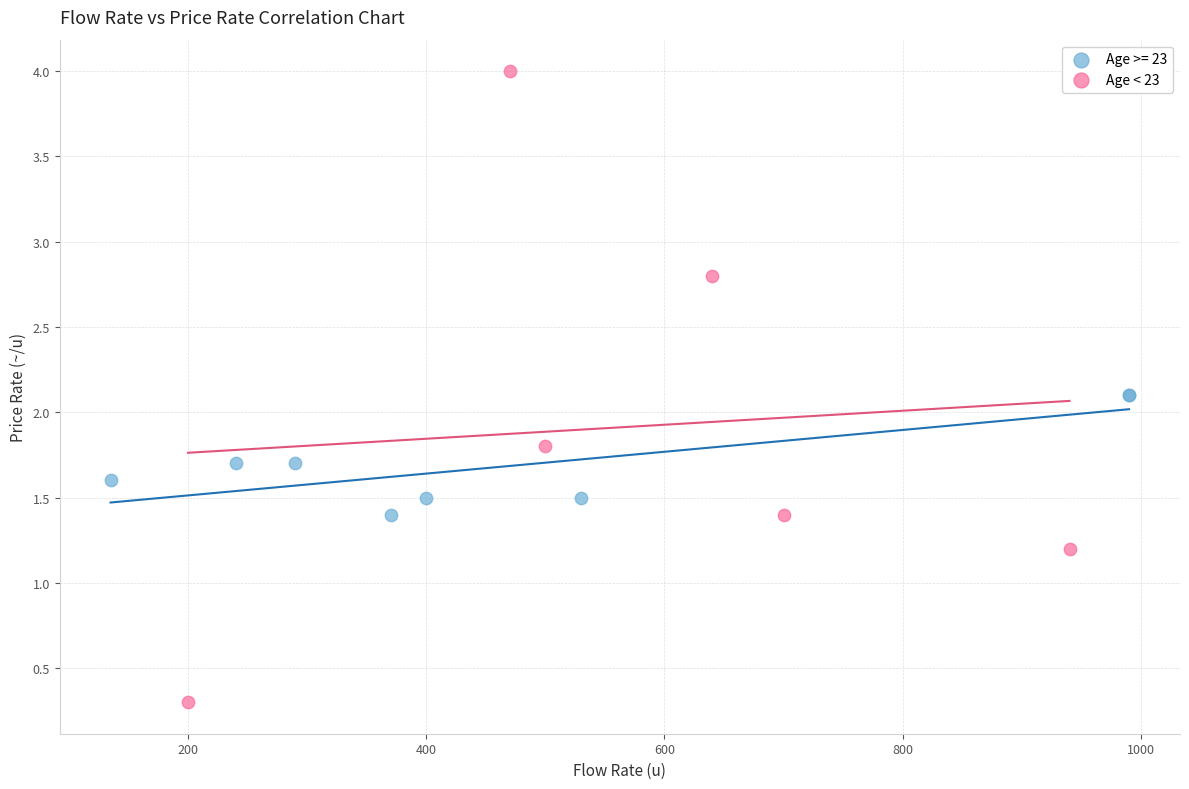

Which series has the widest spread of Y values?

Age < 23